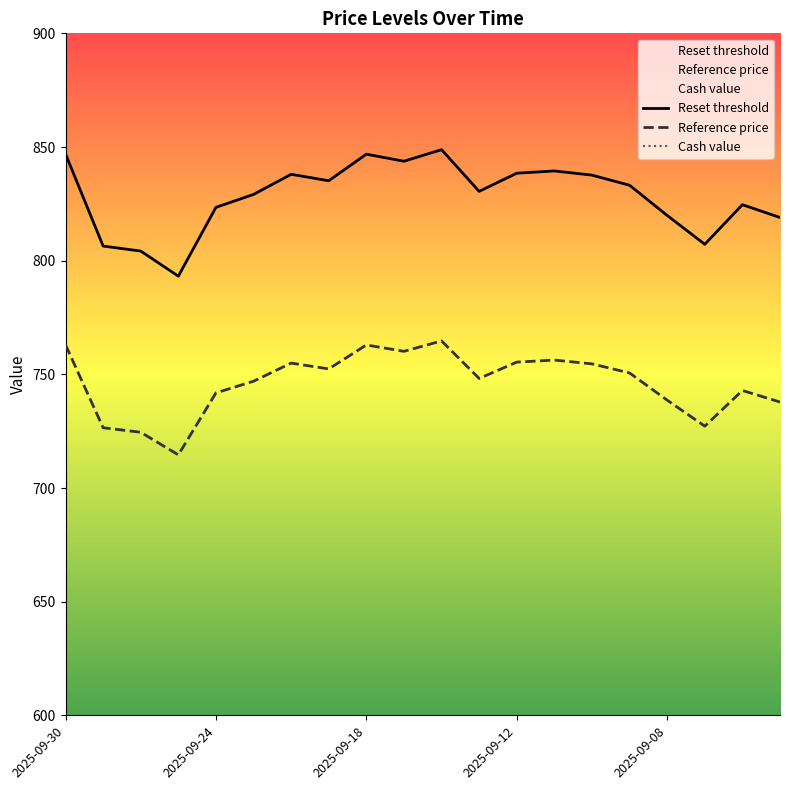

At how many categories does at least one series exceed 443?

20